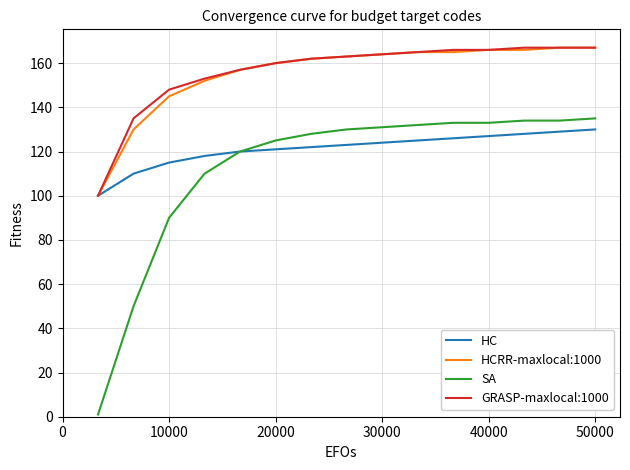

What is the minimum value for HCRR-maxlocal:1000?

100